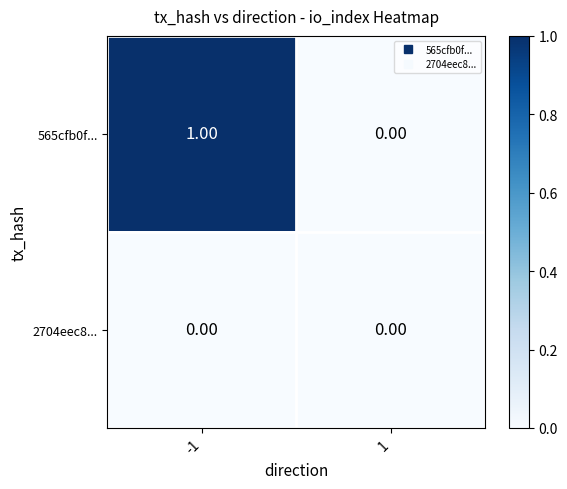

Which series has the largest total across all categories?

565cfb0f...